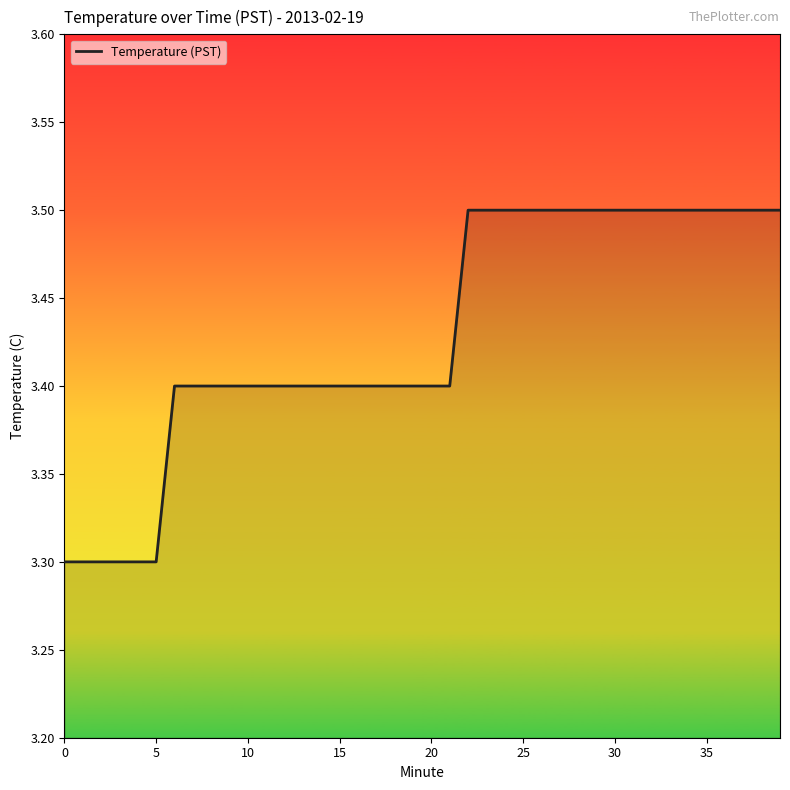

What is the smallest value displayed?

3.3